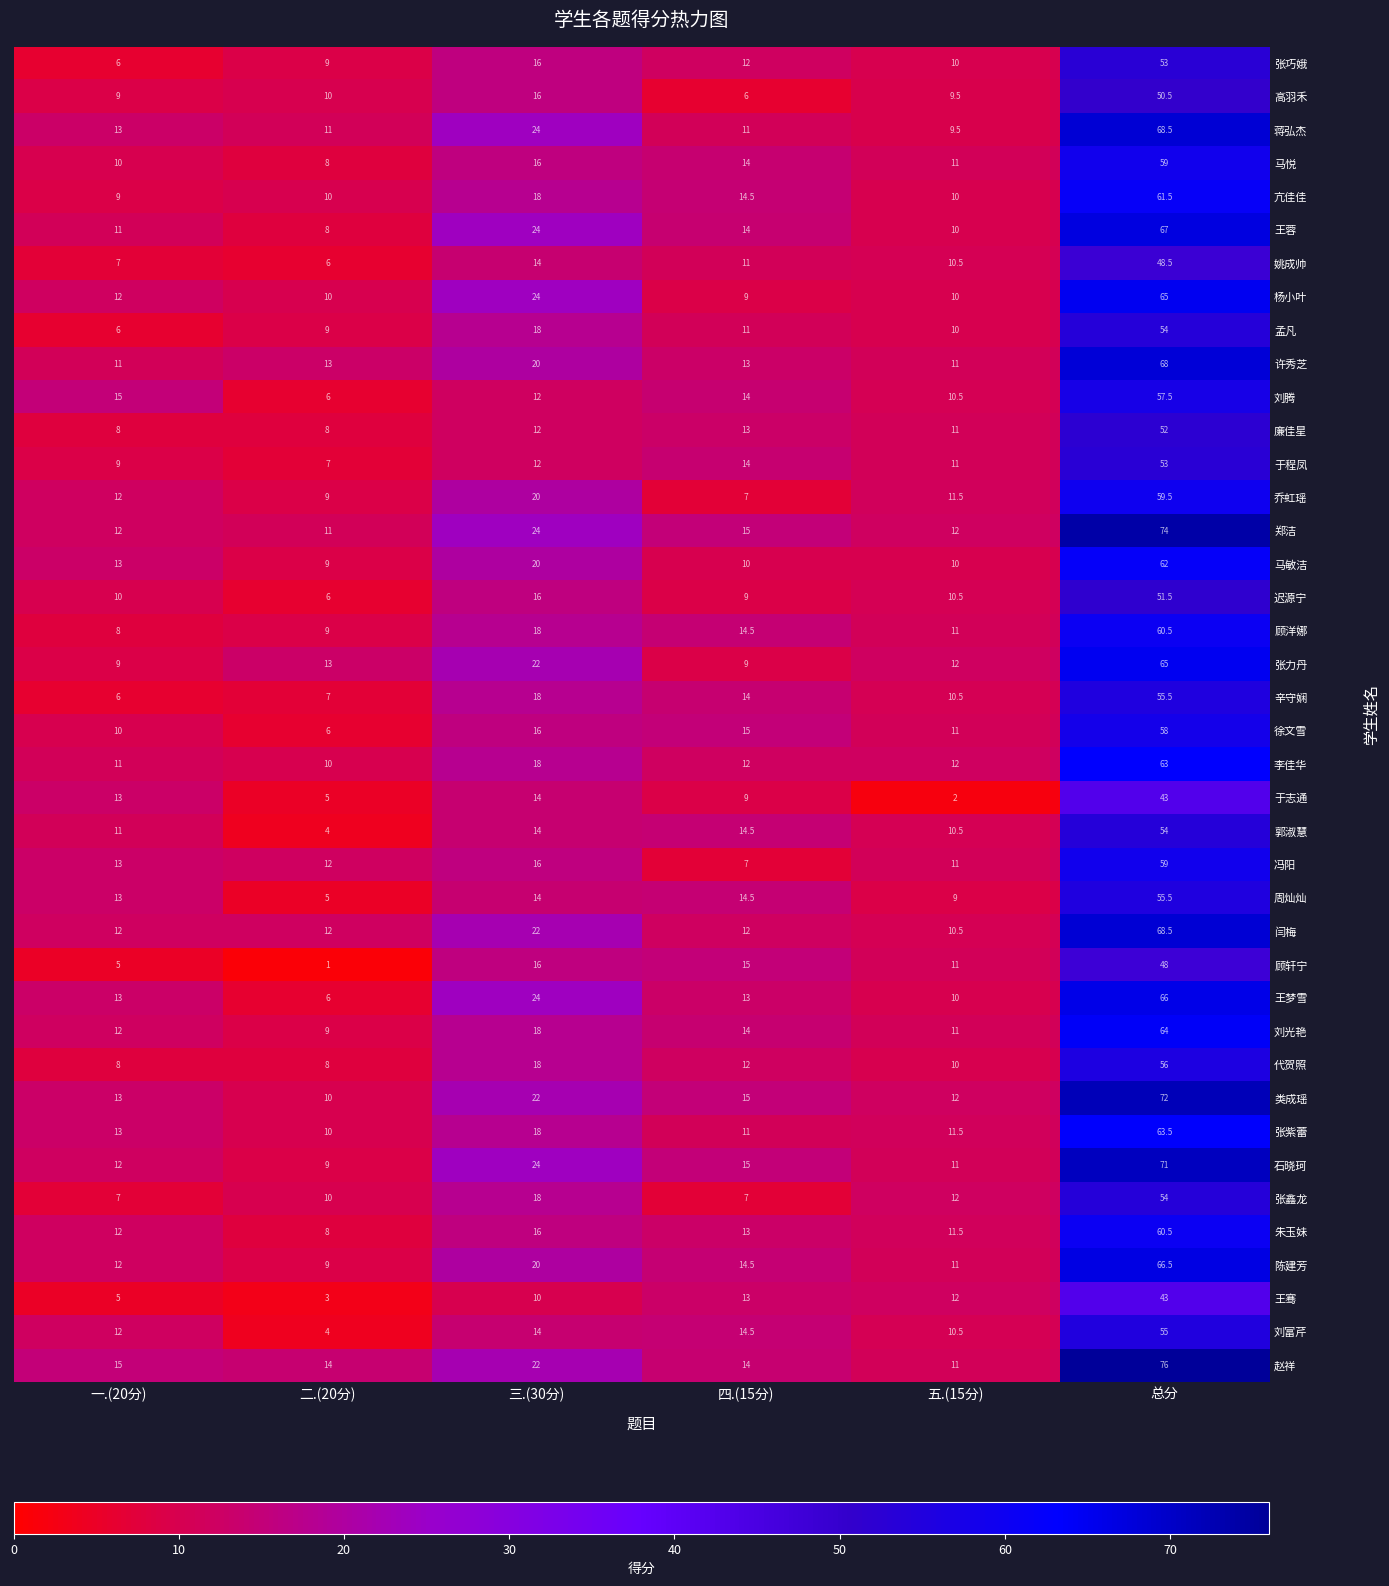

Count the number of data series in this chart.

40